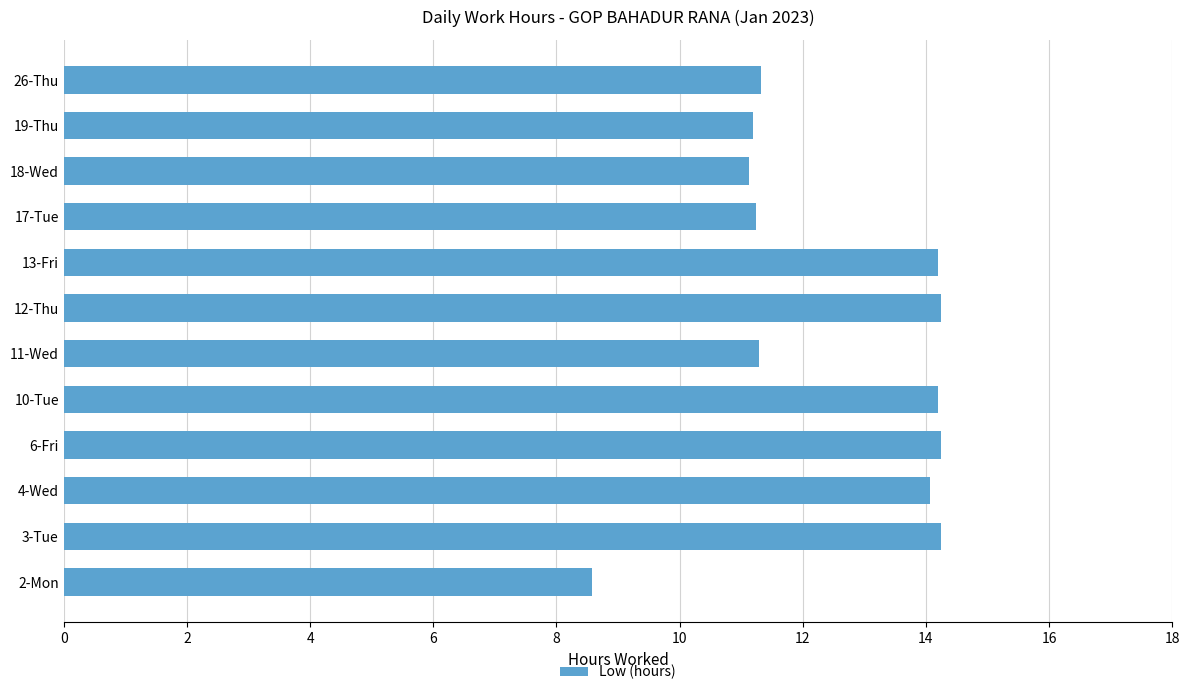

Are the bars grouped side by side (vs. stacked)?

No